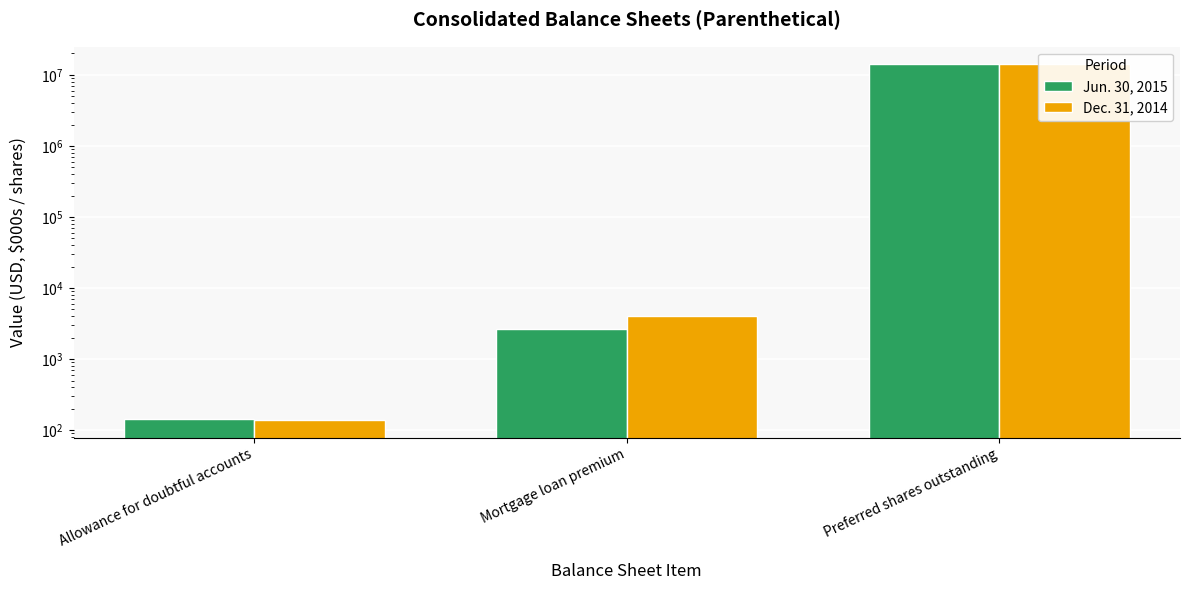

The value of Dec. 31, 2014 at Preferred shares outstanding is 14000000. True or false?

True